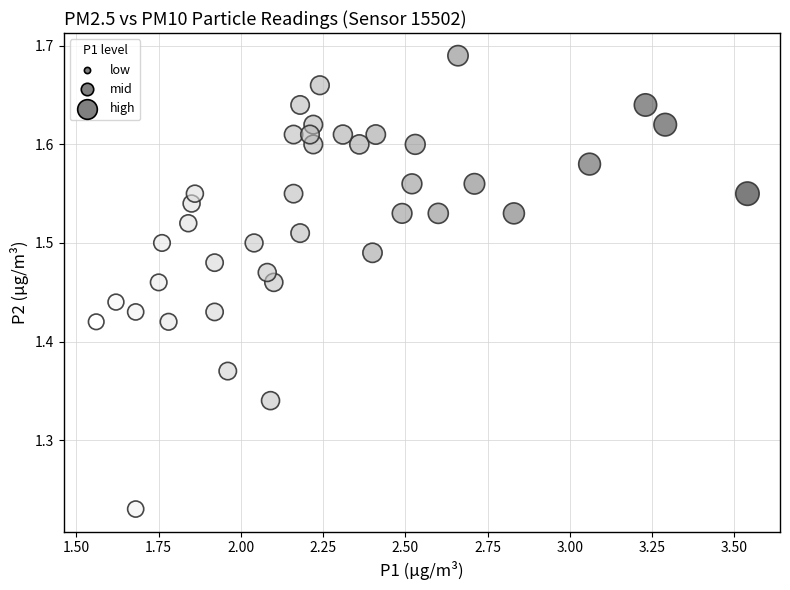

What is the range of X values (max minus min)?

2.0